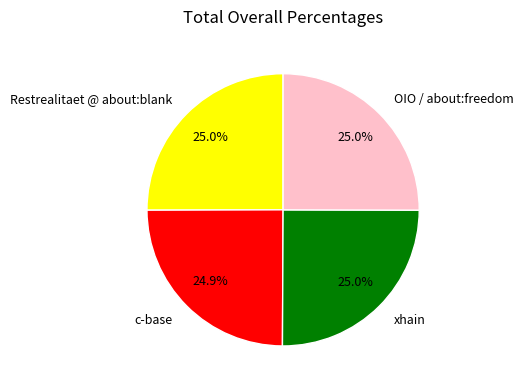

Does xhain represent more than half of the total?

No